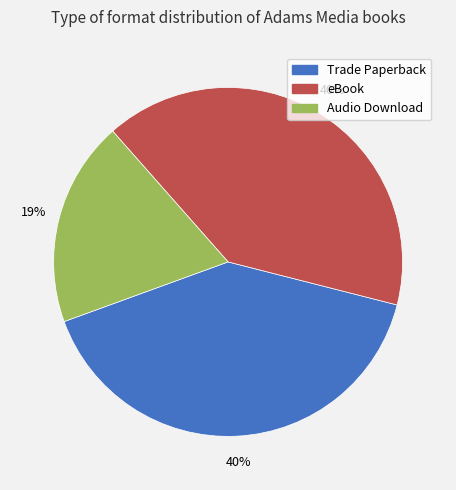

Which has a higher value, Audio Download or eBook?

eBook